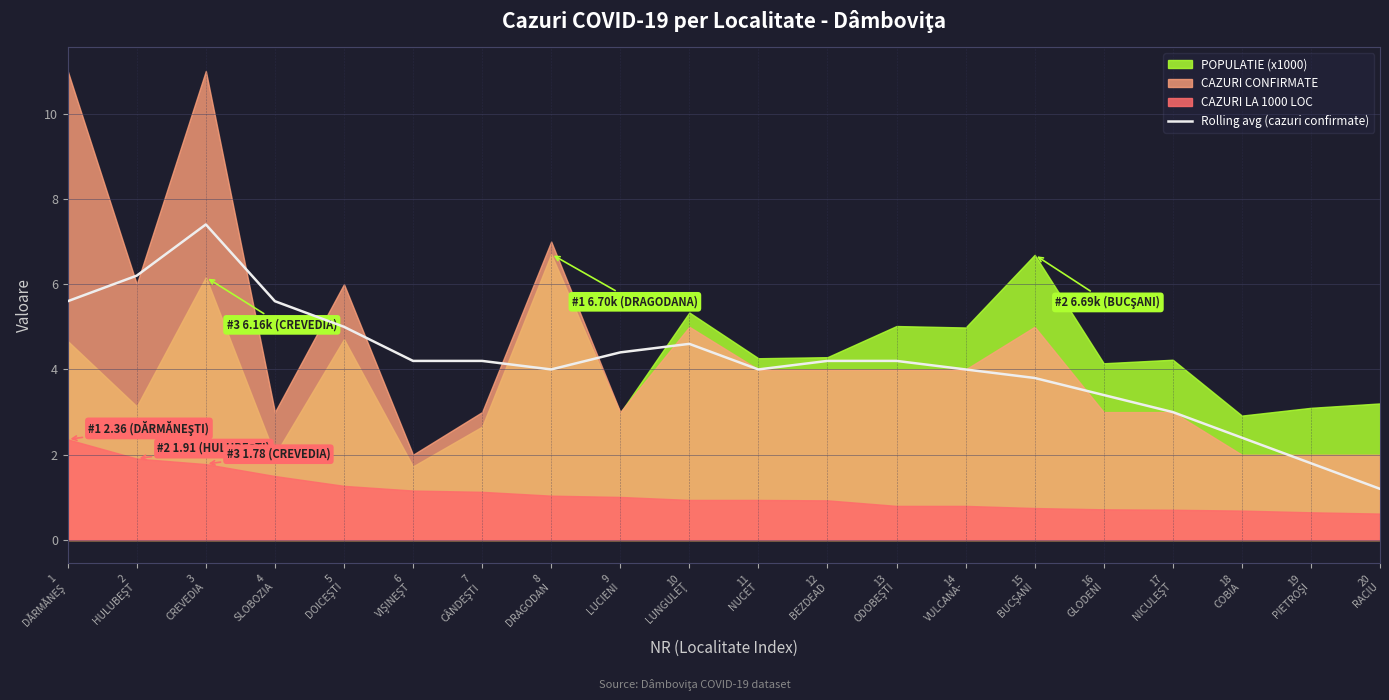

At which category does the chart reach its minimum across all series?

20
RACIU